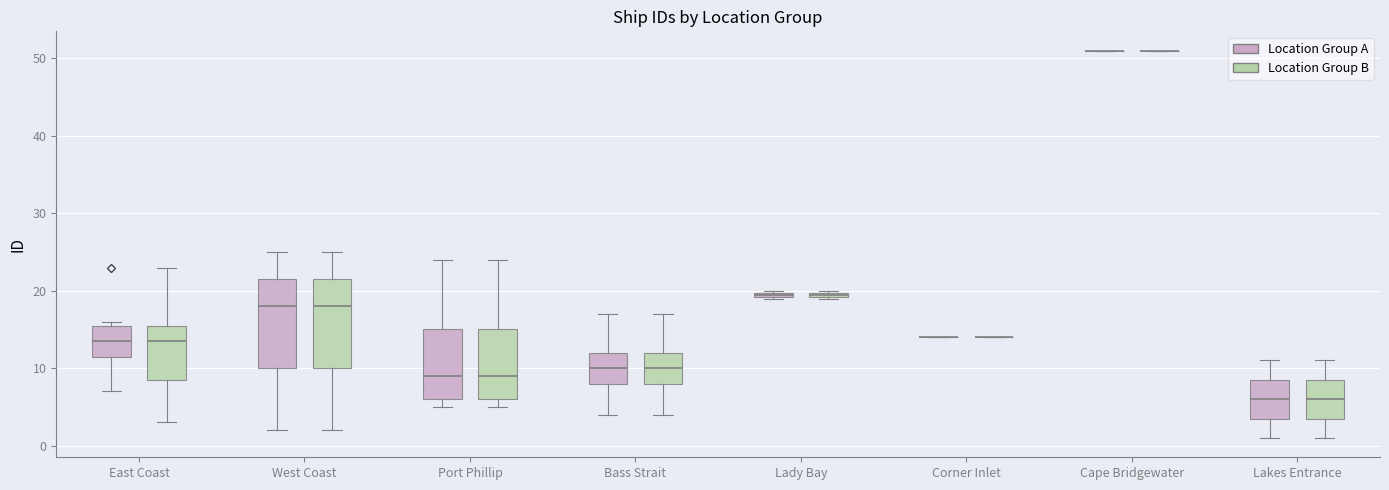

Where does the median line of the box for West Coast (Location Group A) sit on the y-axis? The values are not printed on the chart, so give them approximately, as read against the axis.

18